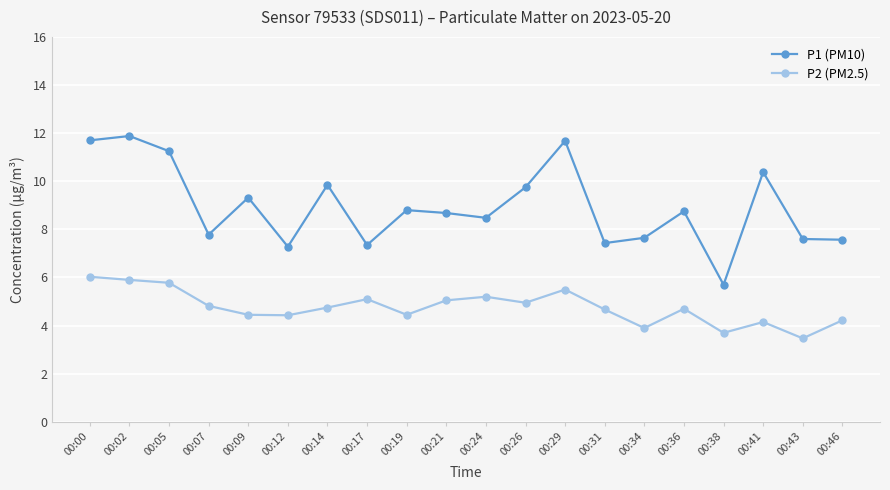

True or false: P2 (PM2.5) and P1 (PM10) cross at least once.

False